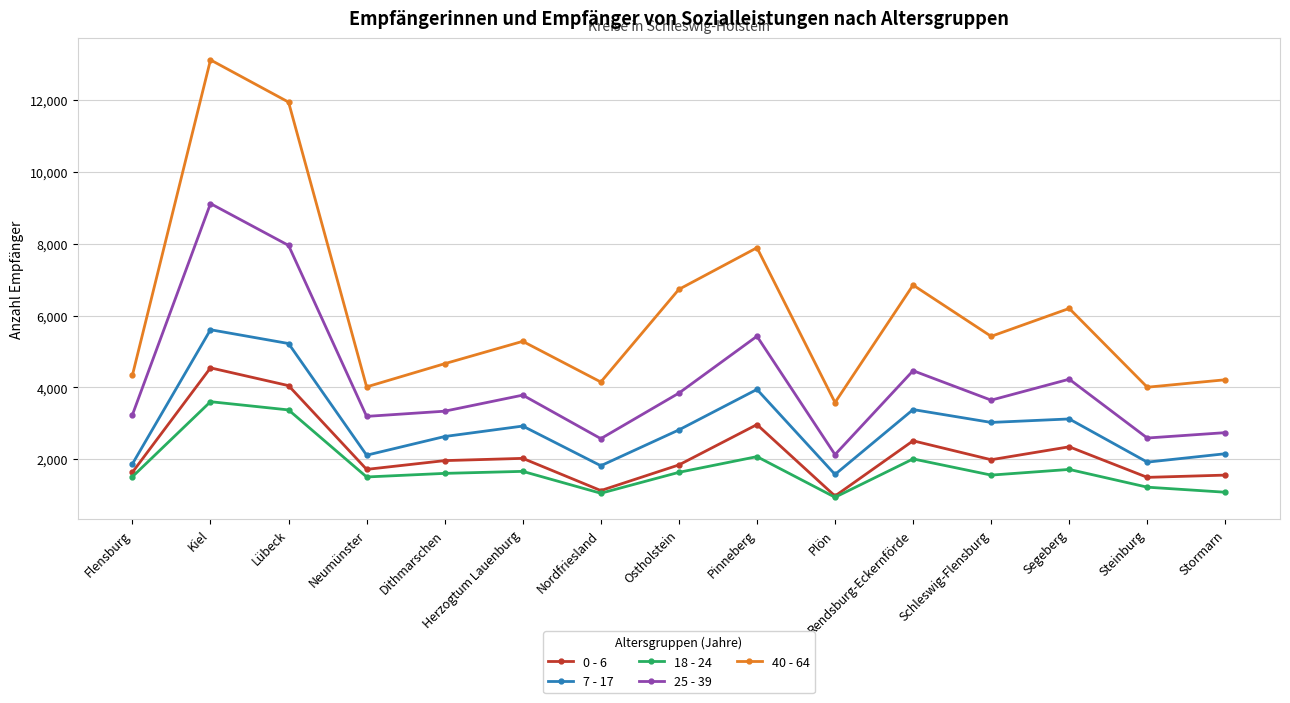

Which category has the highest value across all series?

Kiel